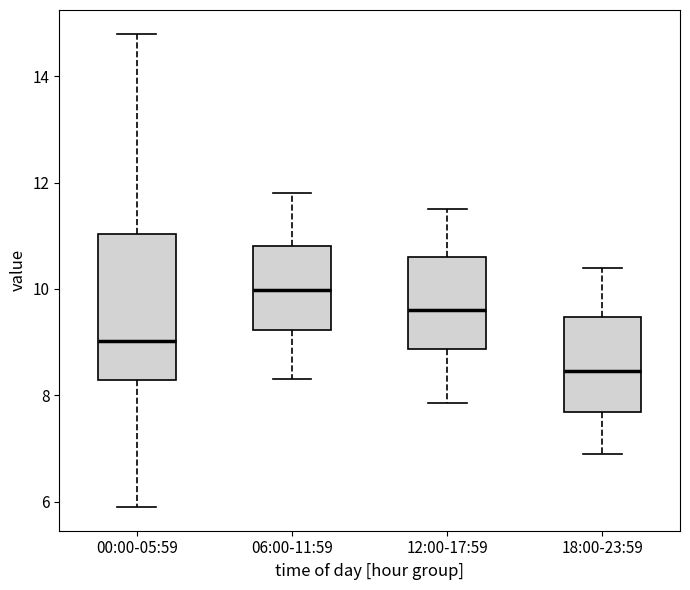

Comparing the boxes themselves (not the whiskers), which one is the tallest?

00:00-05:59